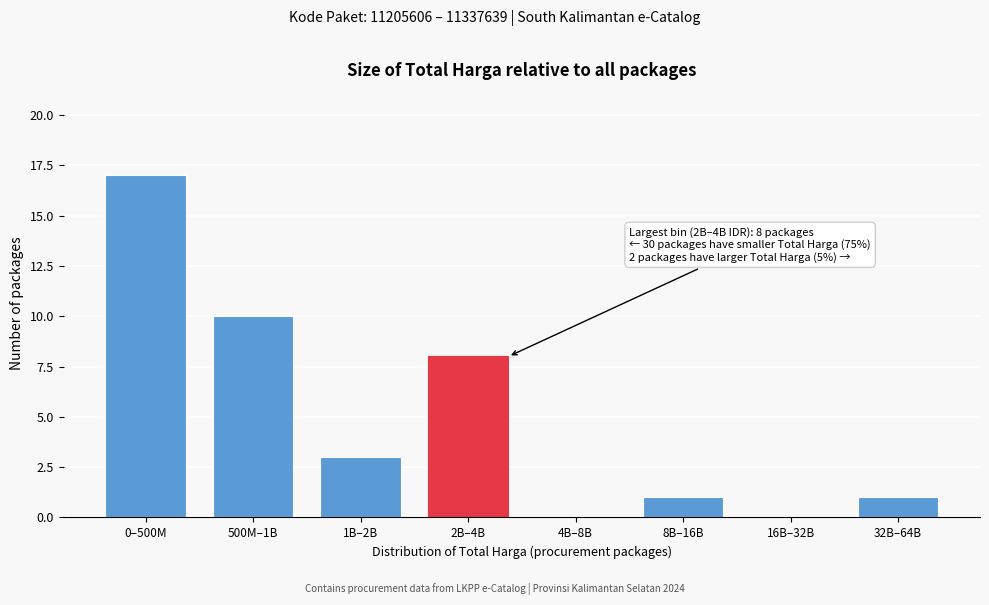

Reading left to right, extract all data points from this chart.

0–500M=17	500M–1B=10	1B–2B=3	2B–4B=8	4B–8B=0	8B–16B=1	16B–32B=0	32B–64B=1